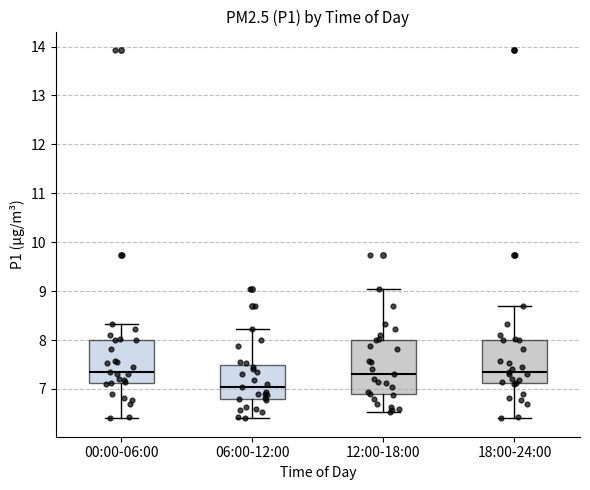

Which box is the tallest, from its lower edge to its upper edge?

12:00-18:00